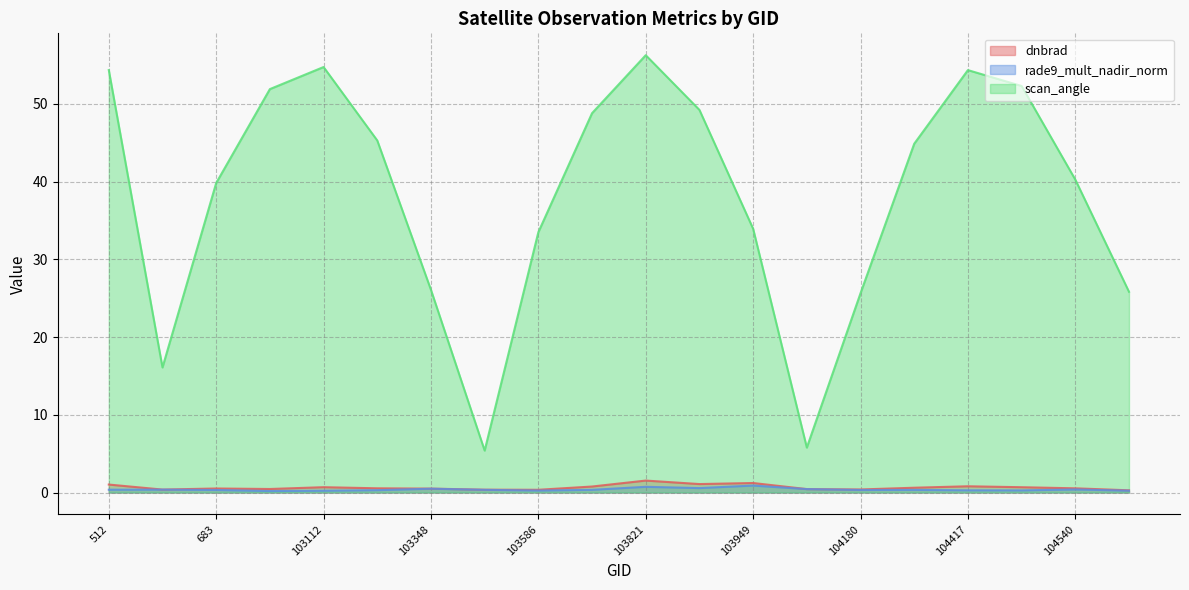

True or false: scan_angle and rade9_mult_nadir_norm cross at least once.

False